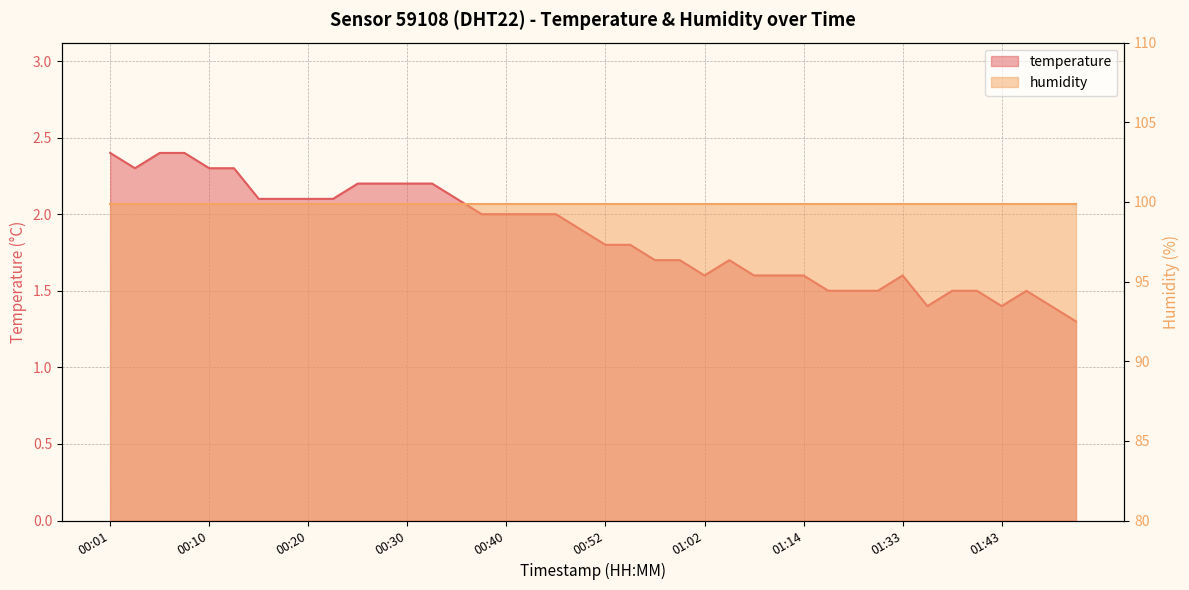

Rank the categories by value from highest to lowest.

00:01, 00:05, 00:08, 00:03, 00:10, 00:13, 00:25, 00:27, 00:30, 00:32, 00:15, 00:18, 00:20, 00:22, 00:35, 00:37, 00:40, 00:42, 00:47, 00:49, 00:52, 00:54, 00:57, 00:59, 01:04, 01:02, 01:07, 01:09, 01:14, 01:33, 01:17, 01:25, 01:28, 01:38, 01:41, 01:46, 01:36, 01:43, 01:48, 01:51